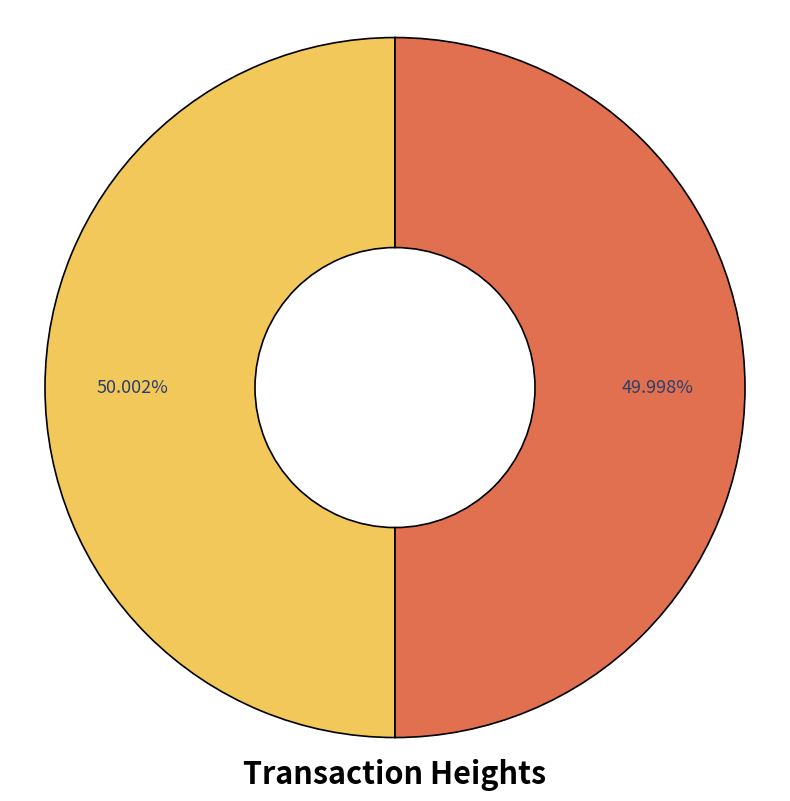

Does any single category account for the majority?

Yes